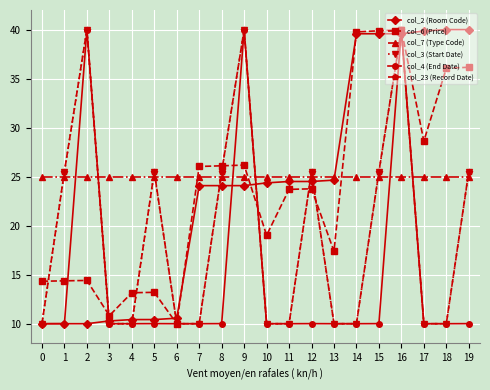

At which category does col_23 (Record Date) reach its first local peak?

2